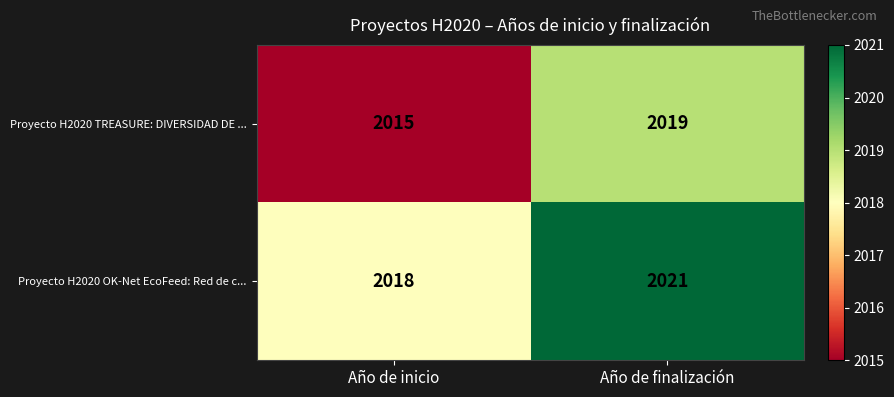

What is the lowest value of the Proyecto H2020 OK-Net EcoFeed: Red de c... series?

2018